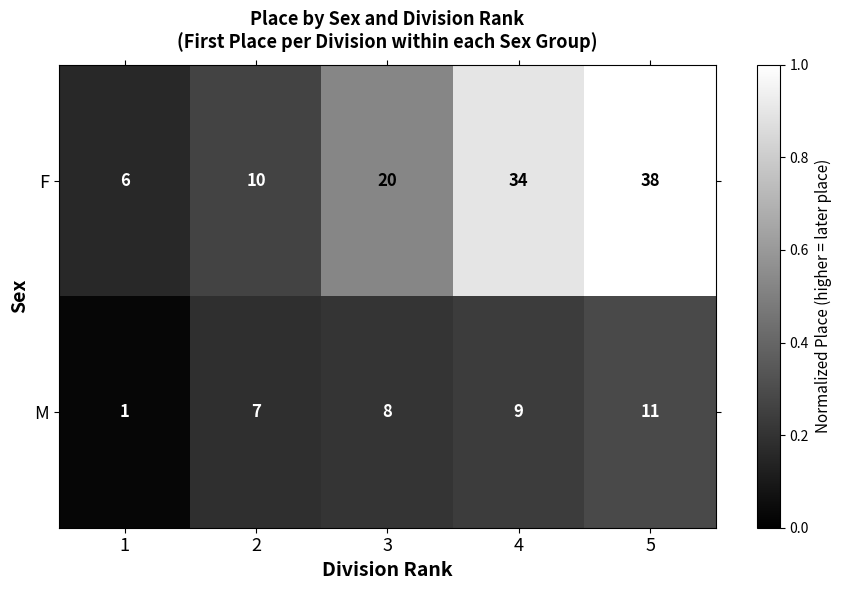

Reading left to right, list all the values displayed in this chart.

F: 1=6	2=10	3=20	4=34	5=38
M: 1=1	2=7	3=8	4=9	5=11